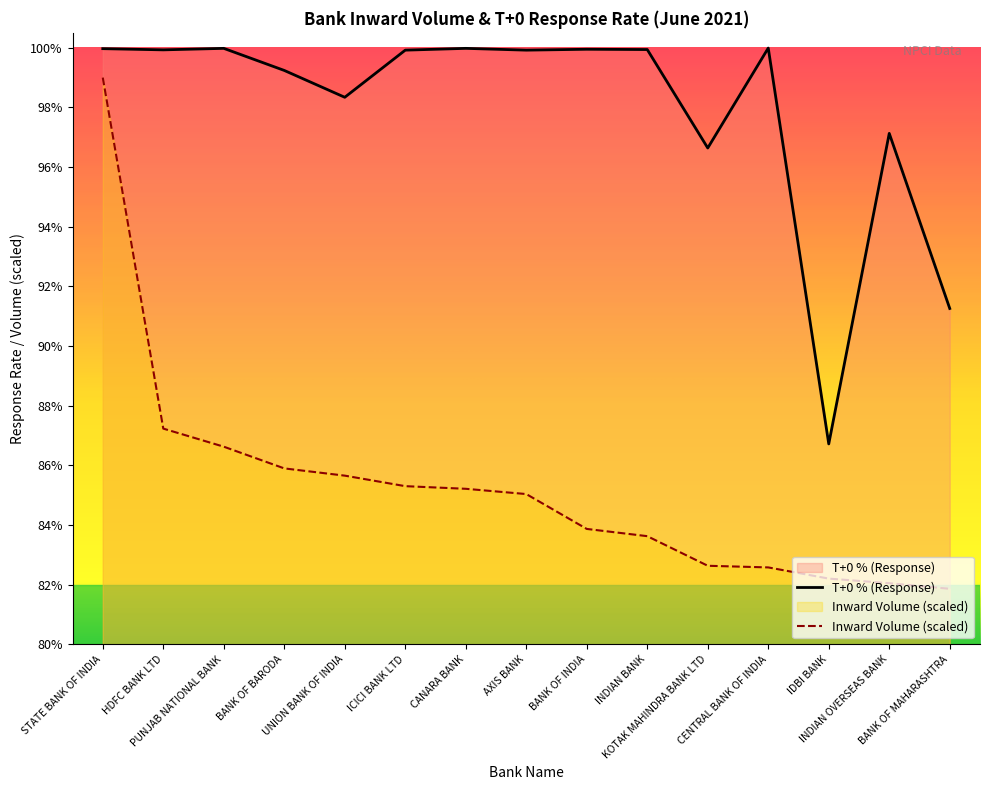

What is the difference between the highest and lowest values at UNION BANK OF INDIA?

12.7